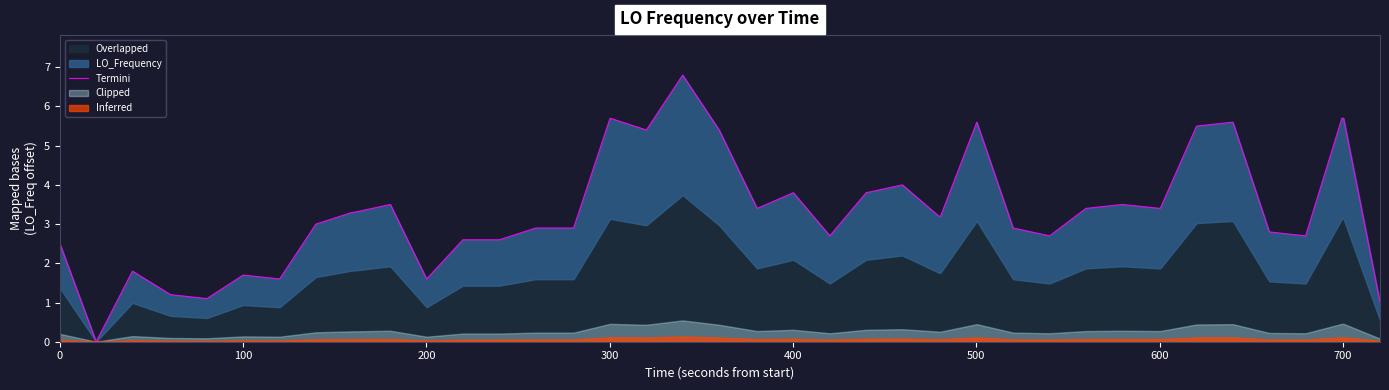

What is the difference between the second highest and minimum values?

5.7